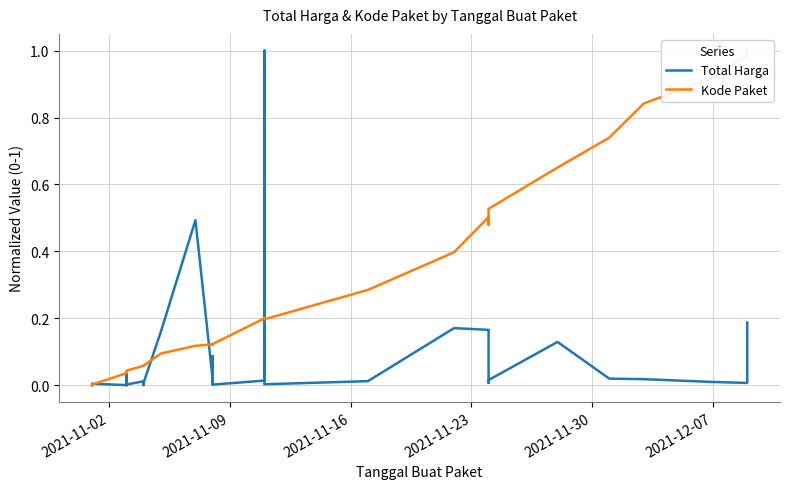

How many lines are shown in the chart?

2